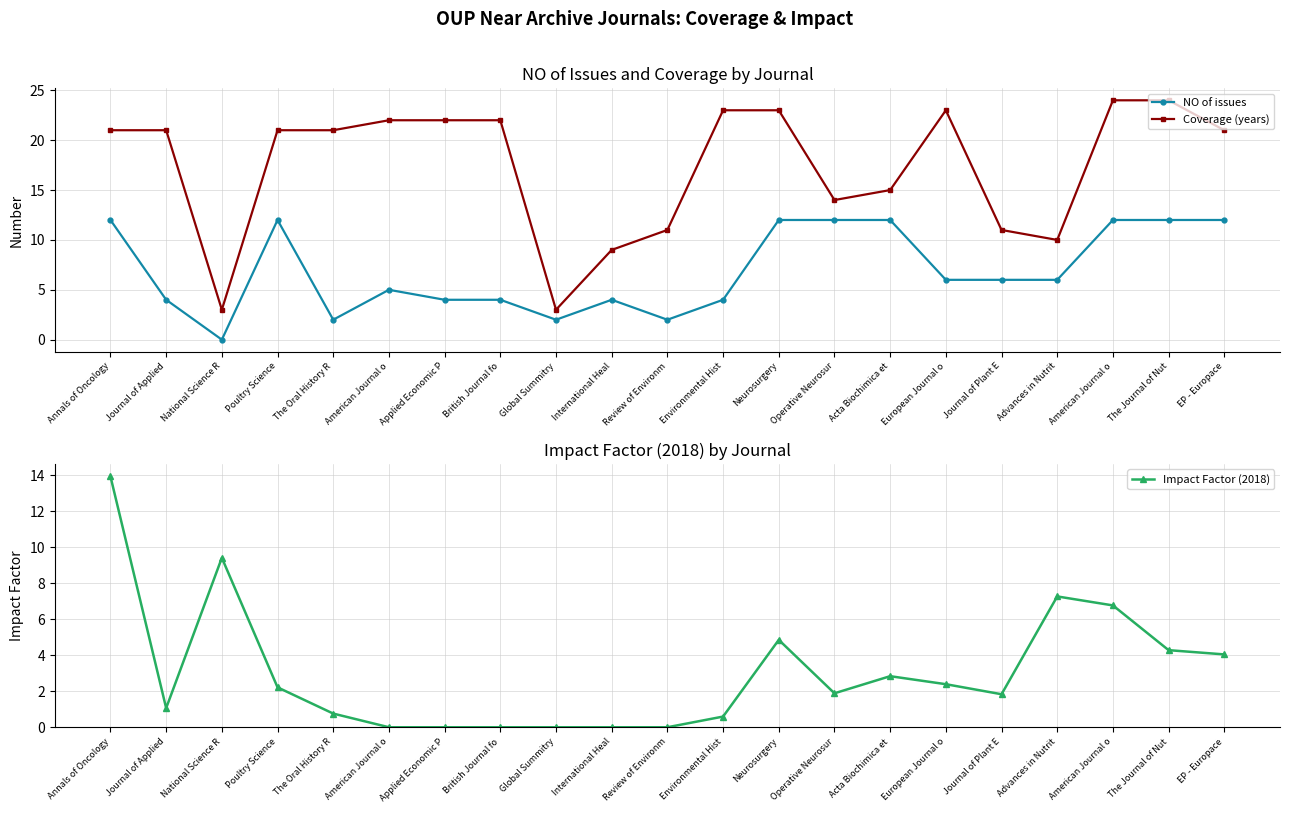

What are all the series names shown in the legend?

NO of issues, Coverage (years), Impact Factor (2018)